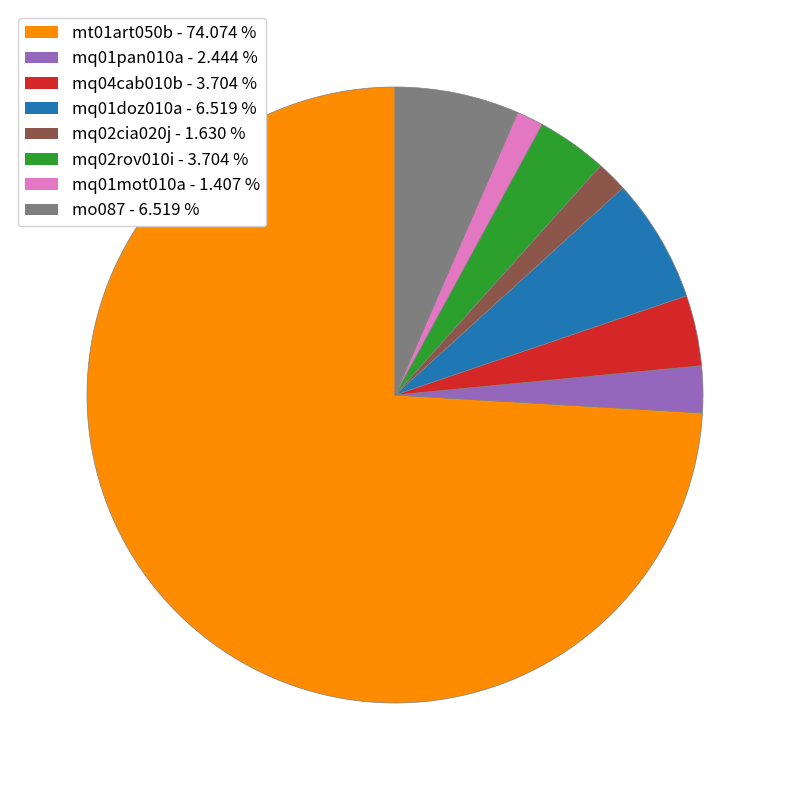

Is there a majority slice in this chart?

Yes